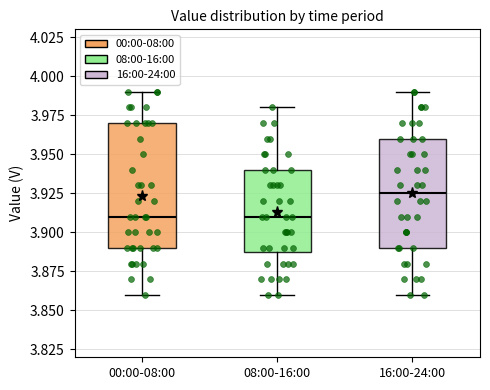

Reading left to right, read every box against the y-axis: the position of its median line, the range the box covers, and the ends of its whiskers. The values are not printed on the chart, so give them approximately, as read against the axis.

00:00-08:00: median 3.910, box 3.890 to 3.970, whiskers 3.860 to 3.990
08:00-16:00: median 3.910, box 3.890 to 3.940, whiskers 3.860 to 3.980
16:00-24:00: median 3.925, box 3.890 to 3.960, whiskers 3.860 to 3.990